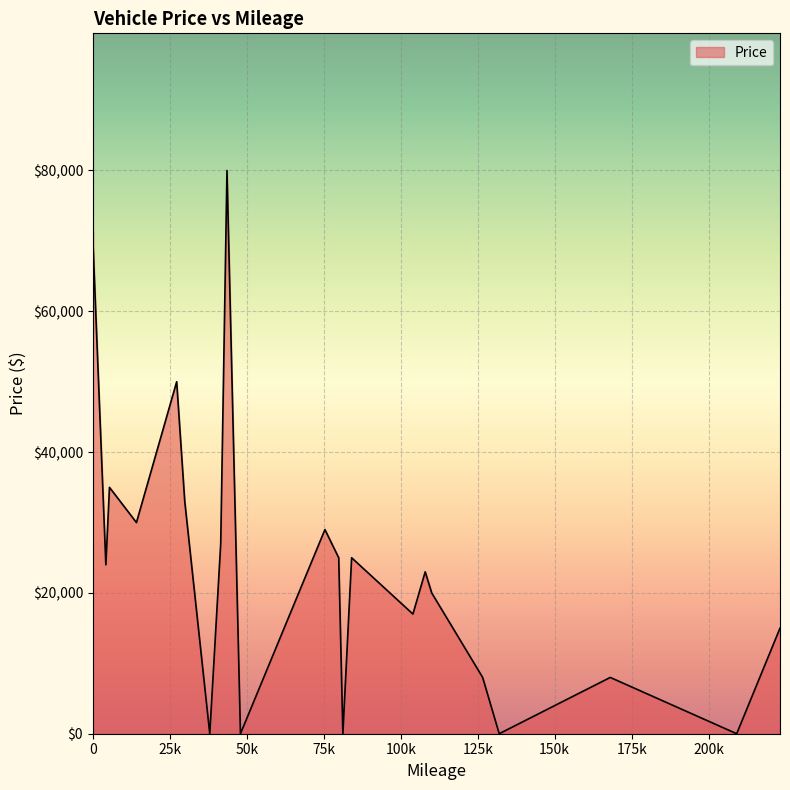

Rank the categories by value from lowest to highest.

0, 9, 11, 13, 18, 21, 4, 33, 2, 3, 1, 14, 7, 15, 35, 26, 5, 16, 25, 10, 34, 32, 6, 19, 29, 36, 17, 31, 38, 24, 23, 37, 20, 12, 28, 8, 39, 30, 22, 27